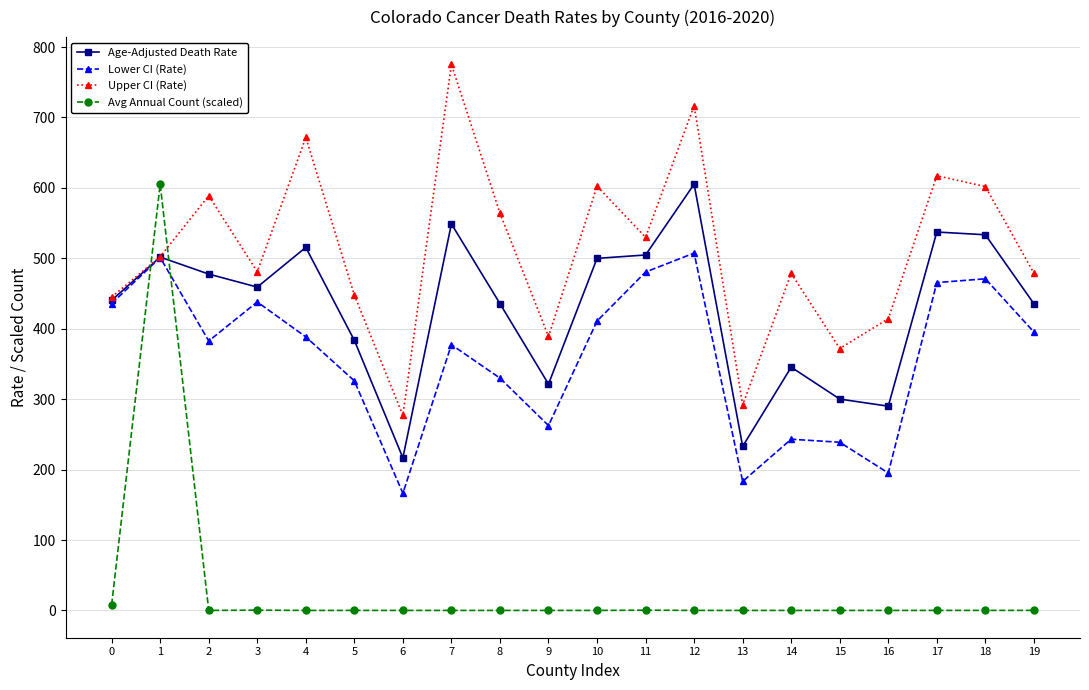

At which category does Upper CI (Rate) reach its first local valley?

3